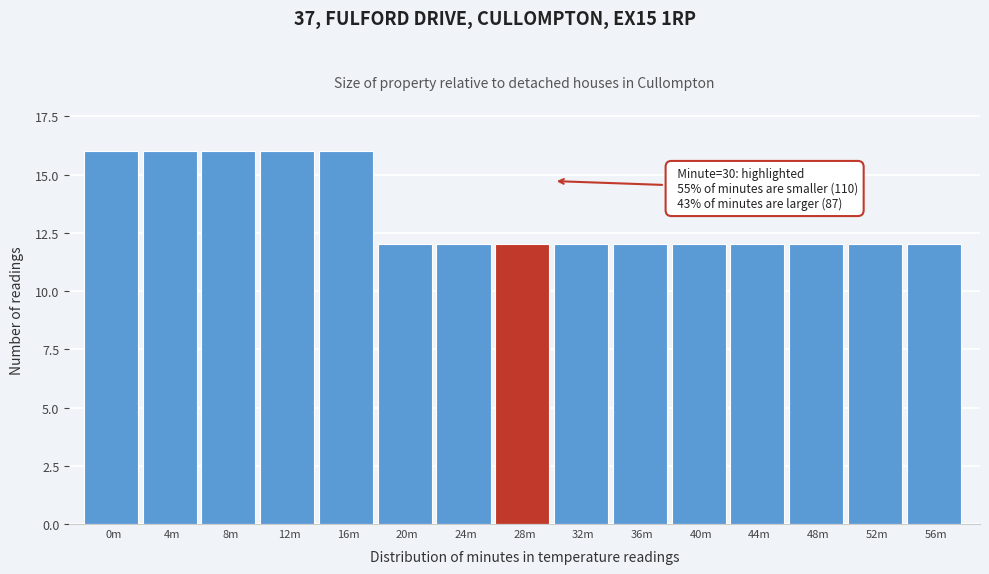

Reading left to right, transcribe all the data shown in this chart.

16	16	16	16	16	12	12	12	12	12	12	12	12	12	12